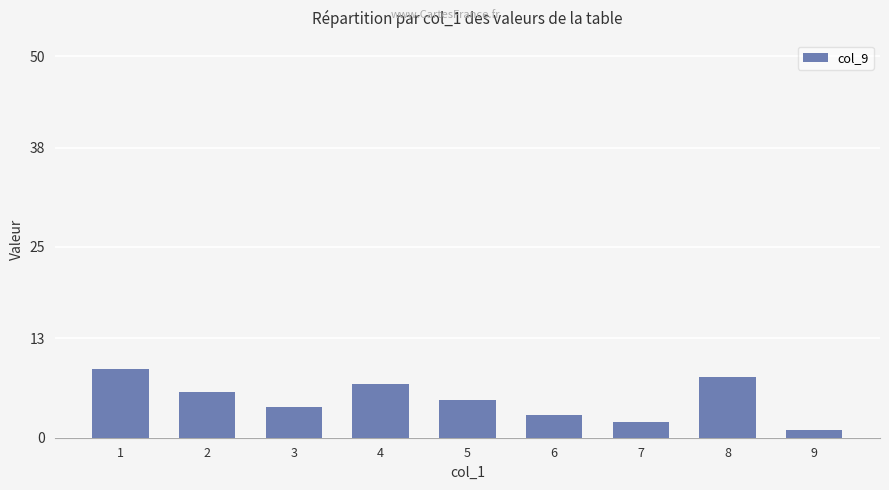

What is the sum of the values at 8 and 2?

14